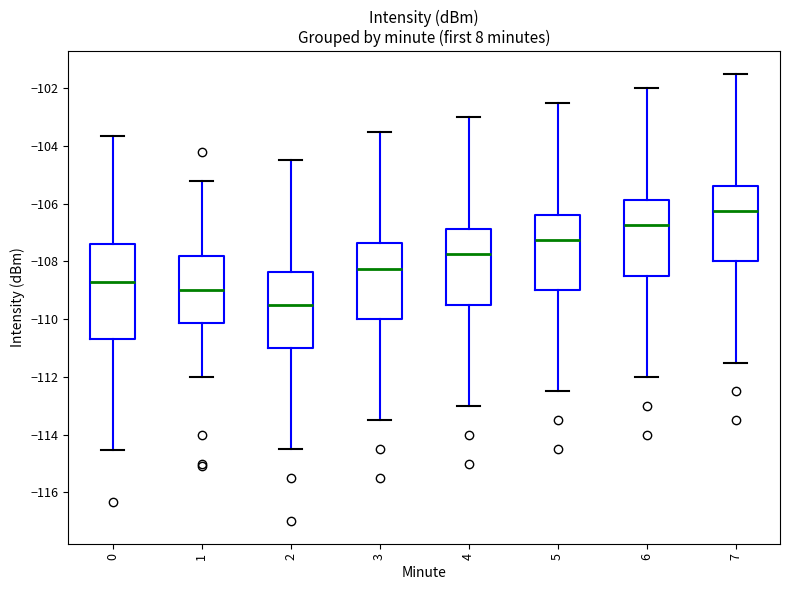

Where does the upper whisker of the box at x = 0 end on the y-axis? The values are not printed on the chart, so give them approximately, as read against the axis.

-103.6